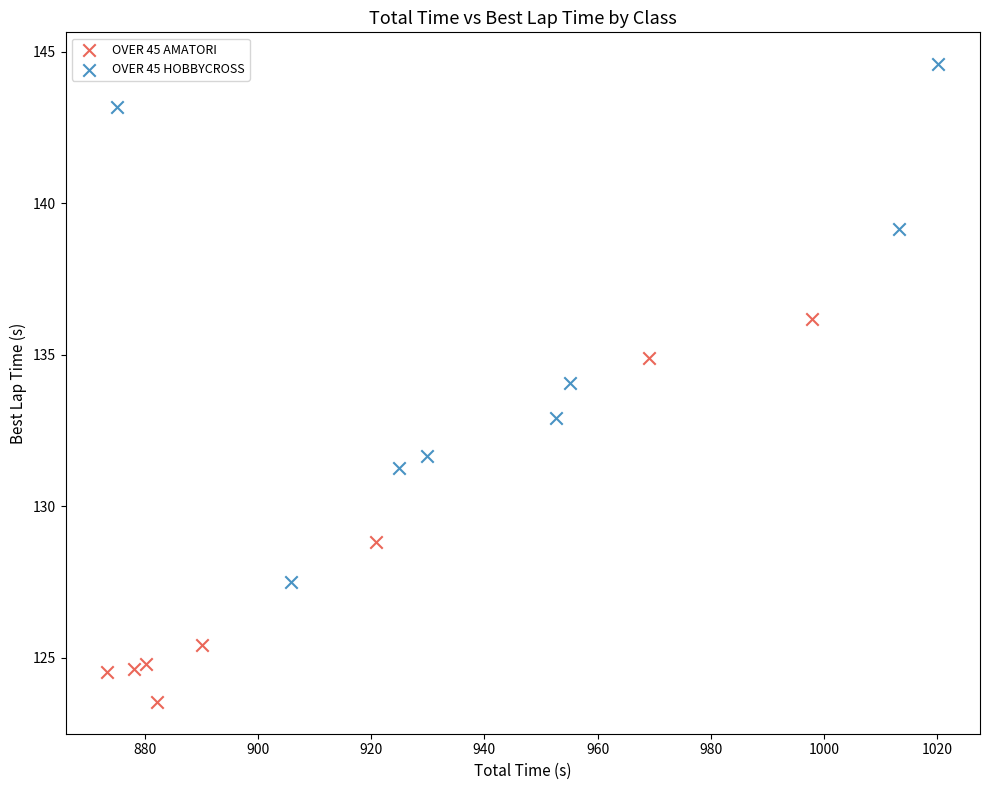

Which series contains the lowest Y value?

OVER 45 AMATORI